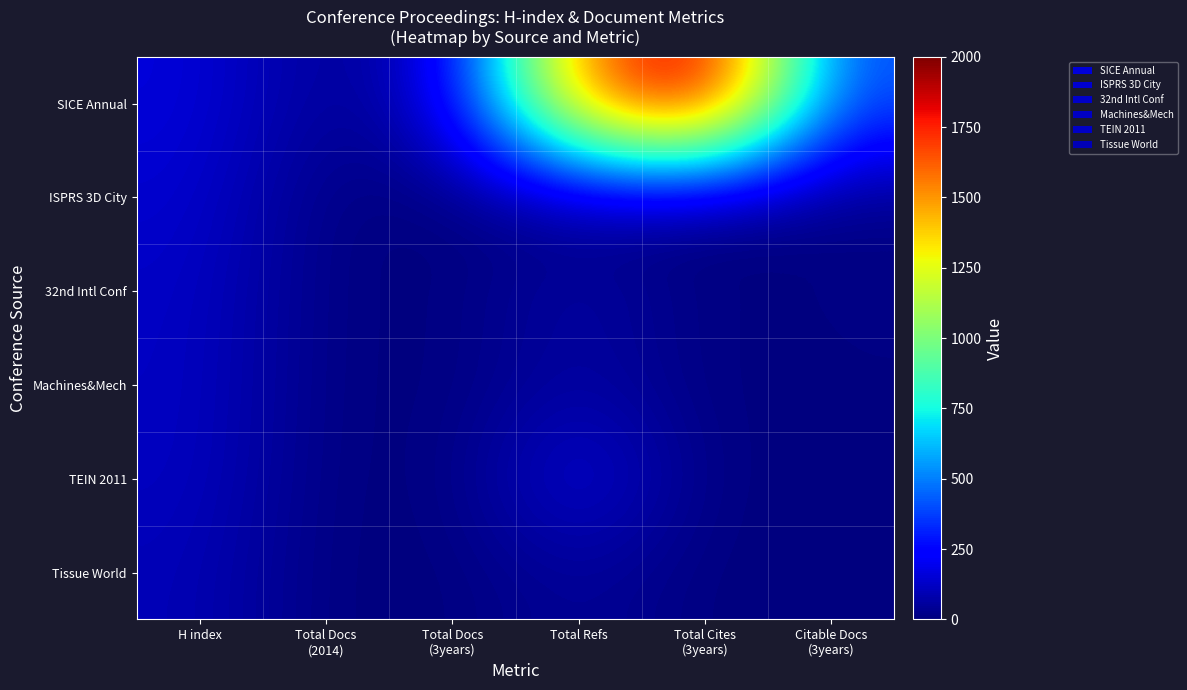

Which has a higher value, Total Docs
(2014) or Total Cites
(3years)?

Total Cites
(3years)